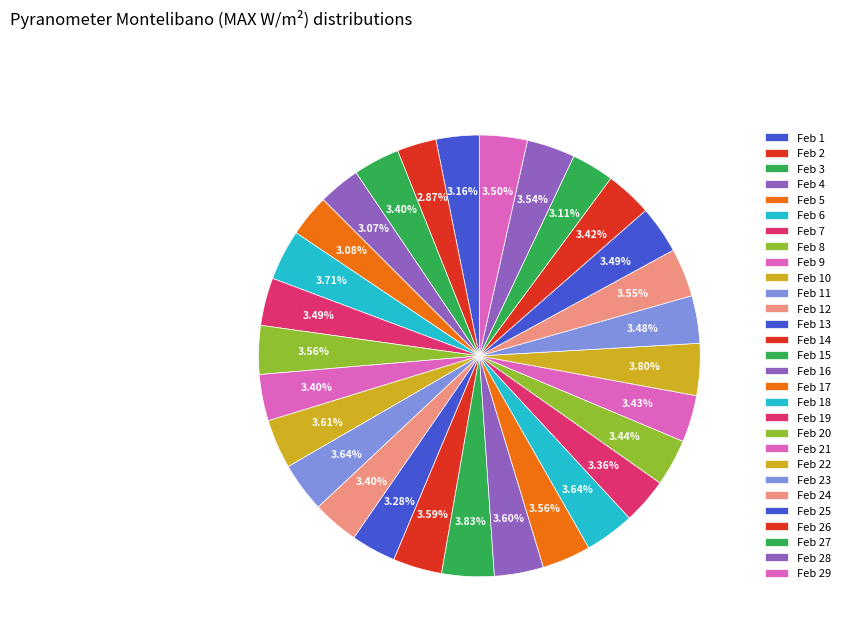

Is there a majority slice in this chart?

No